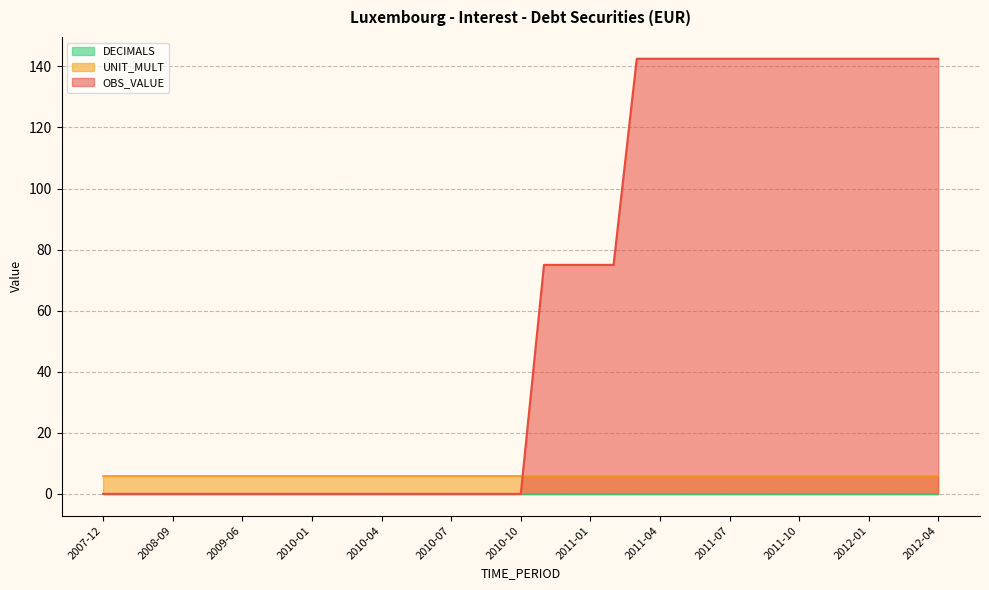

What is the spread (max minus min) of values at 2008-09?

6.0